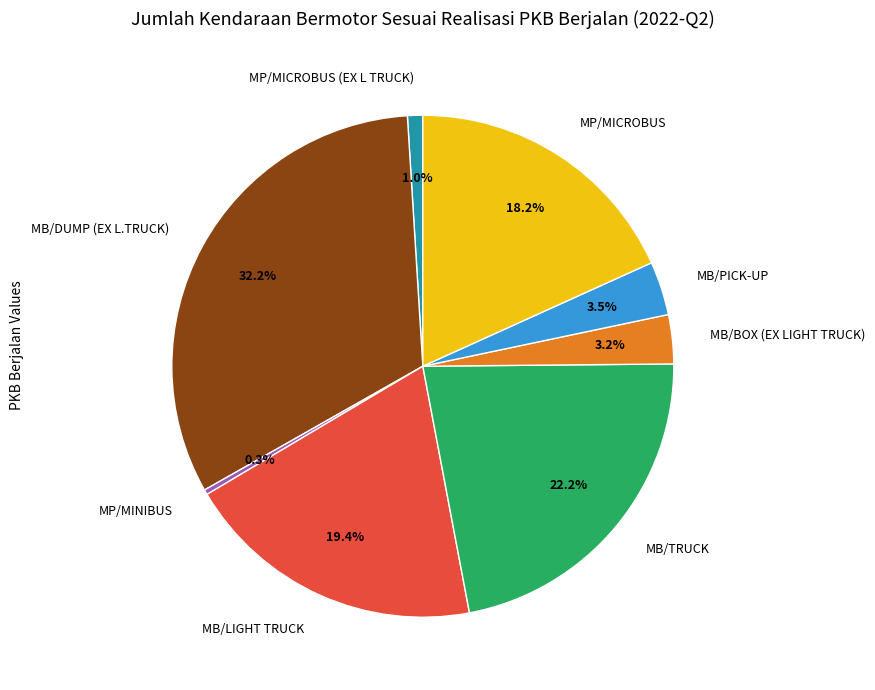

Which category has the biggest portion of the pie?

MB/DUMP (EX L.TRUCK)